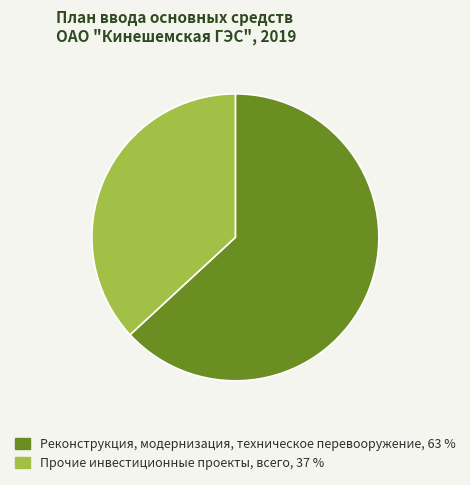

Is there any slice that represents more than half of the pie?

Yes